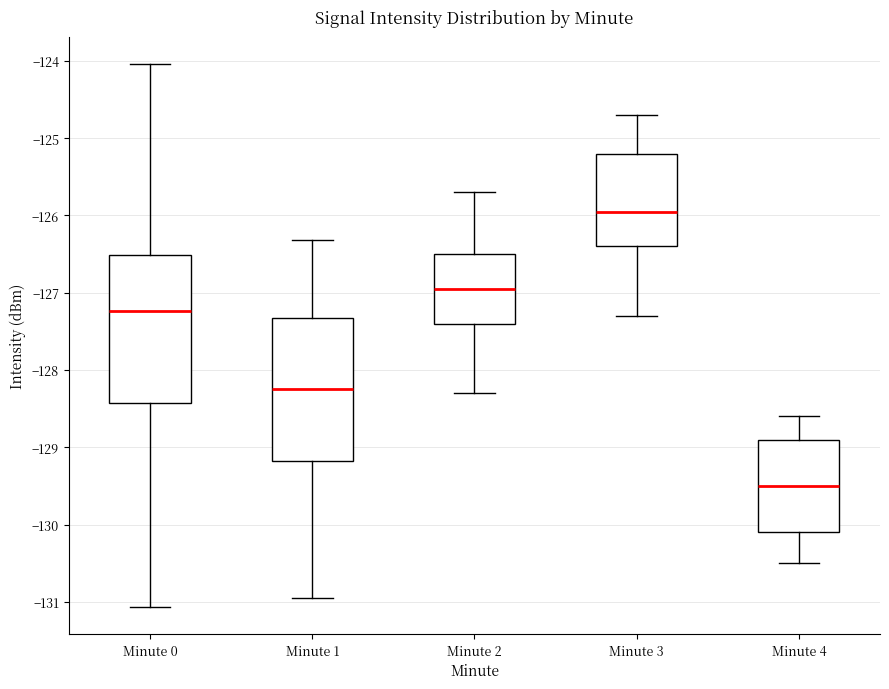

Where is the lower edge of the box for Minute 3 on the y-axis? The values are not printed on the chart, so give them approximately, as read against the axis.

-126.4